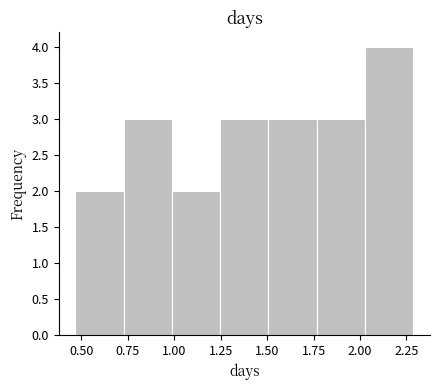

Reading left to right, transcribe this chart: for each bar, give the range it covers on the x-axis and its height. Neither the bar edges nor the heights are printed on the chart, so give them approximately, as read against the axes.

0.45 to 0.75: 2
0.75 to 1.00: 3
1.00 to 1.25: 2
1.25 to 1.50: 3
1.50 to 1.75: 3
1.75 to 2.05: 3
2.05 to 2.30: 4